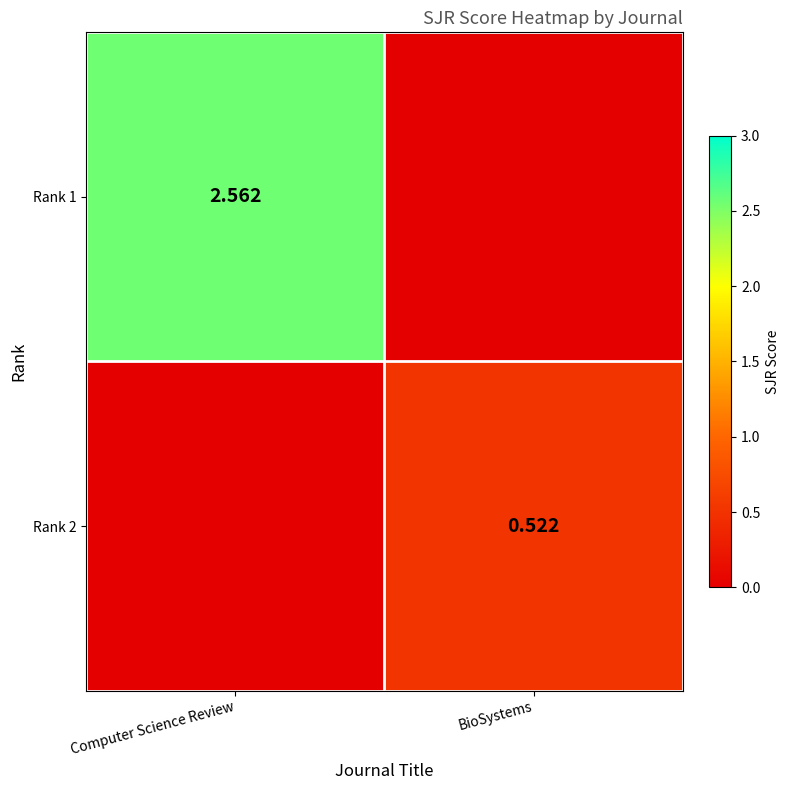

At how many categories does at least one series exceed 2?

1